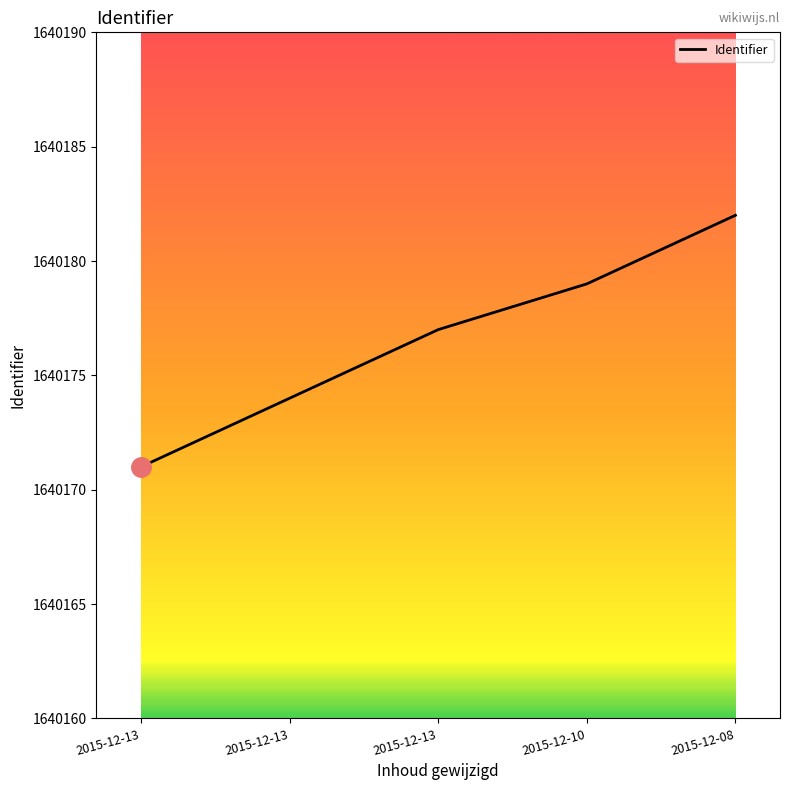

How many series are shown in this chart?

1